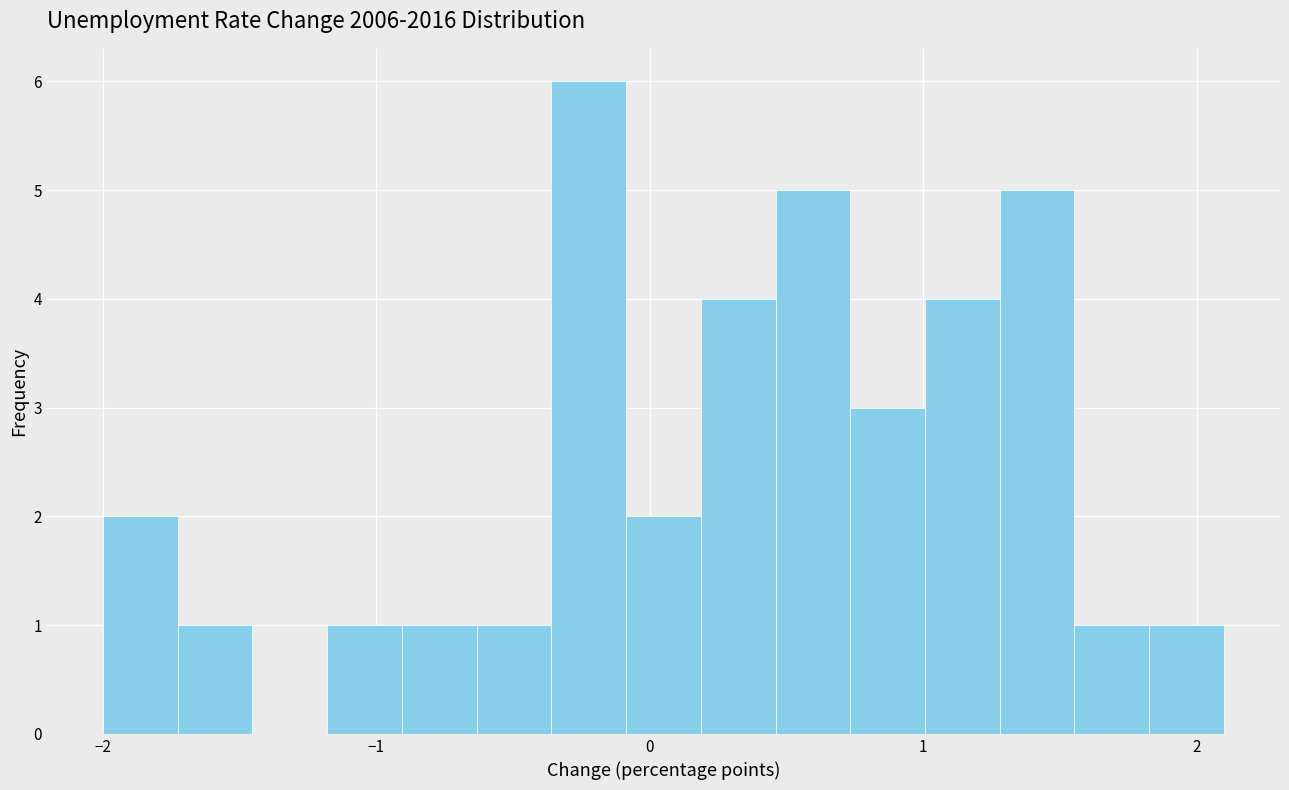

Around what value on the x-axis is the tallest bar? Give the approximate position of its centre, as read against the axis.

-0.2